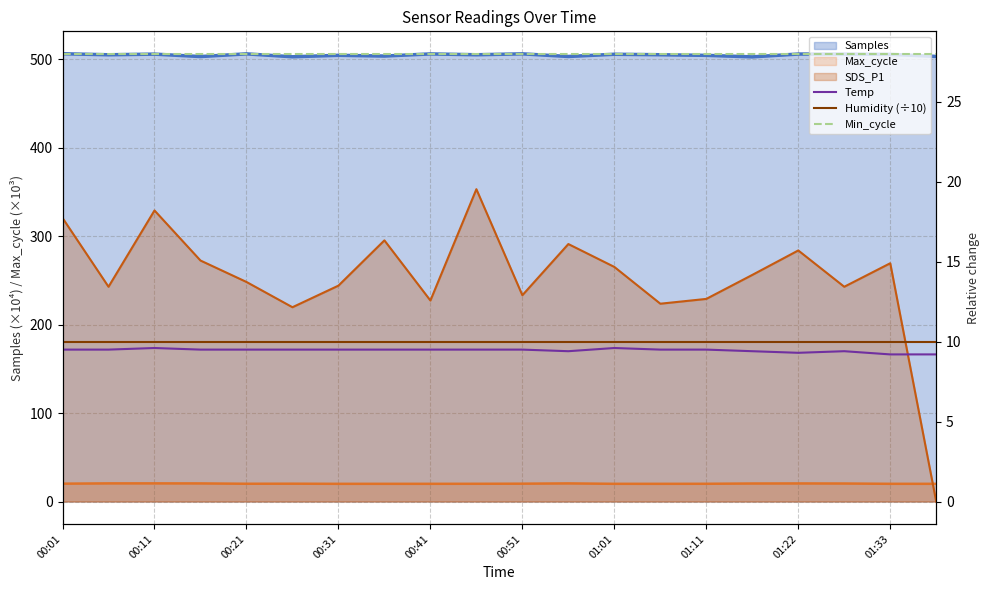

Does the chart display data point markers on the line(s)?

No